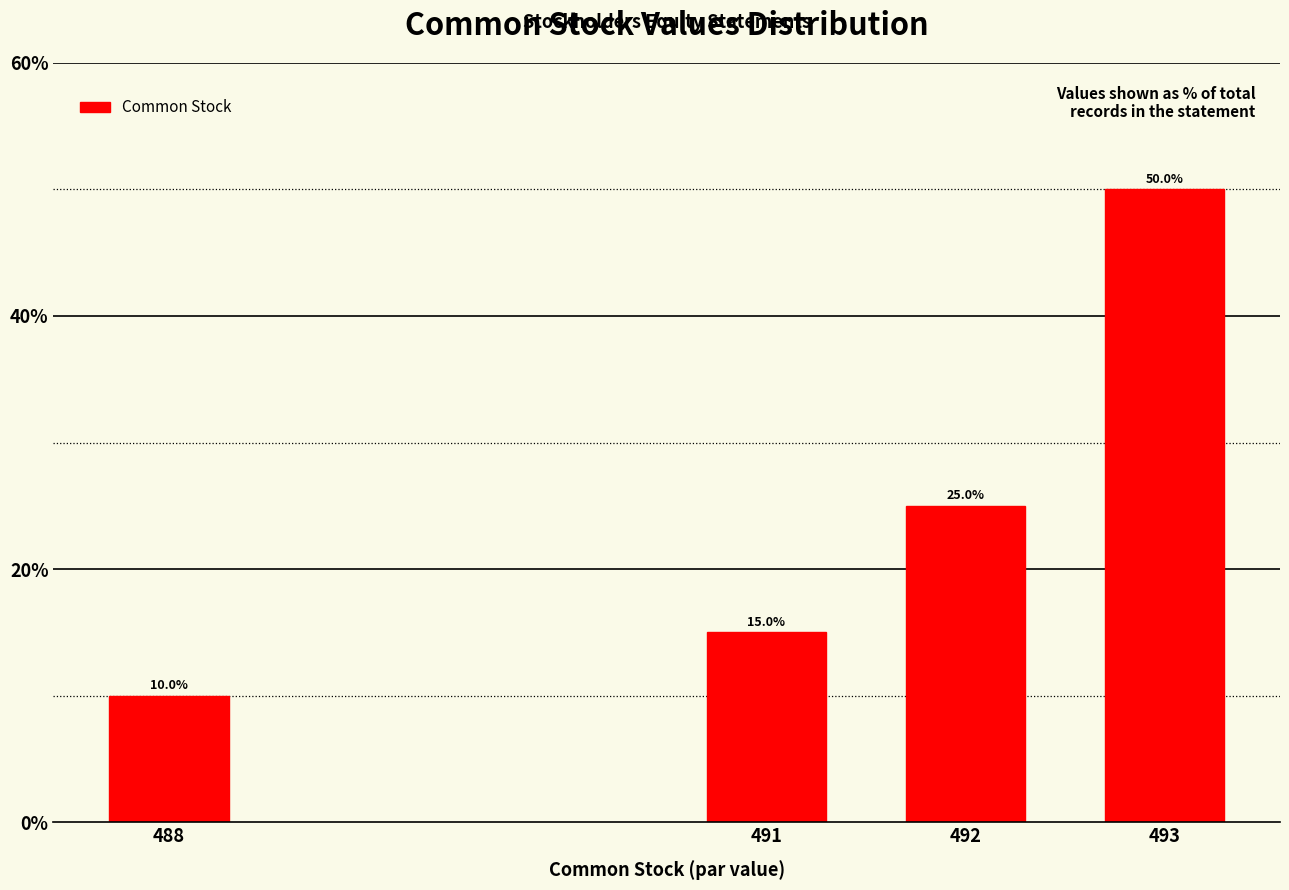

Reading left to right, transcribe all the data shown in this chart.

10	15	25	50